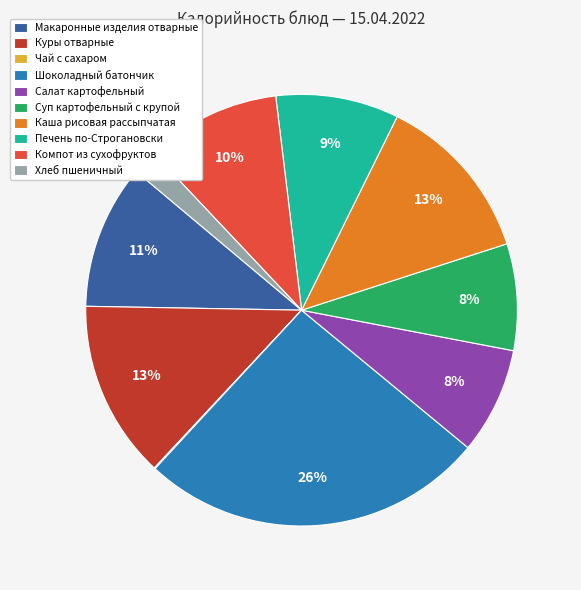

Is it true that Куры отварные is 13% of the pie?

True